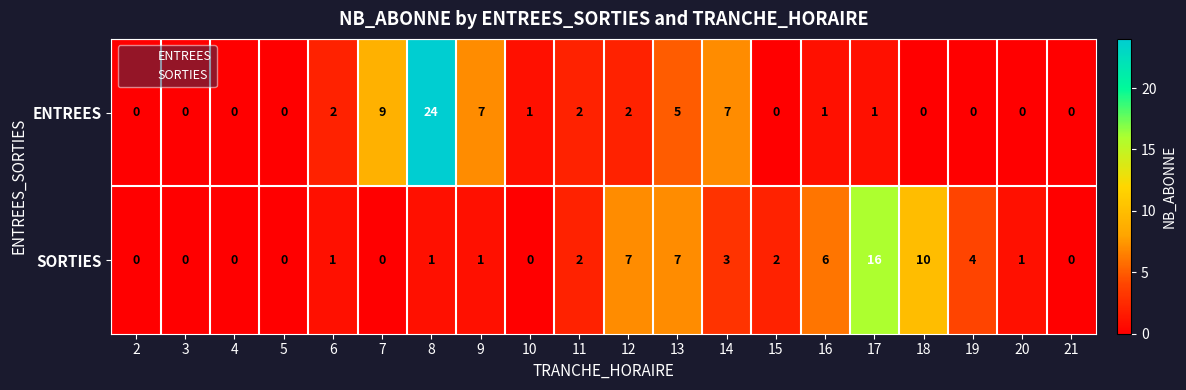

Which category has the highest value across all series?

8